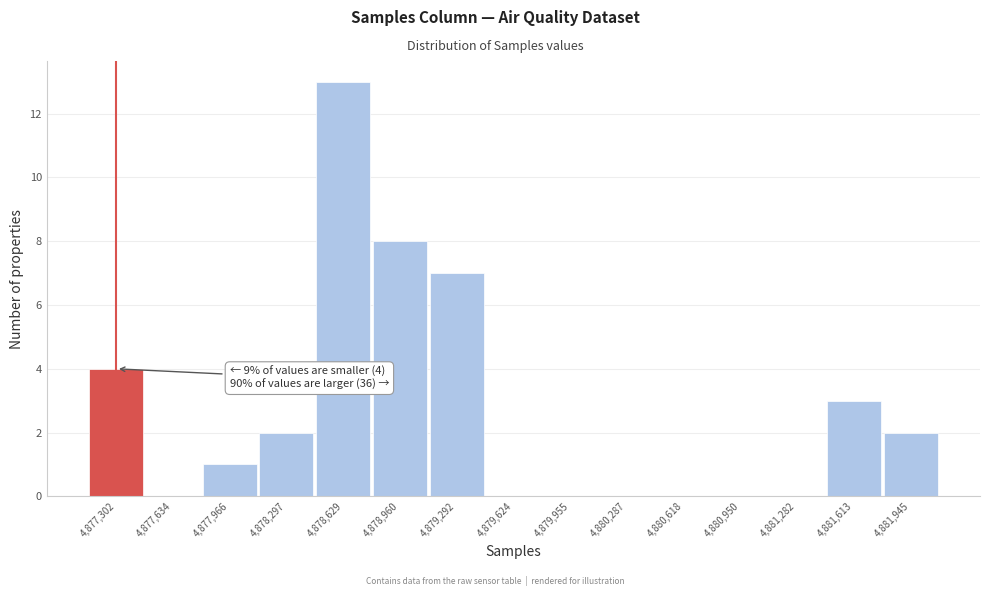

Over which range of the x-axis is the bar tallest?

4878450 to 4878800